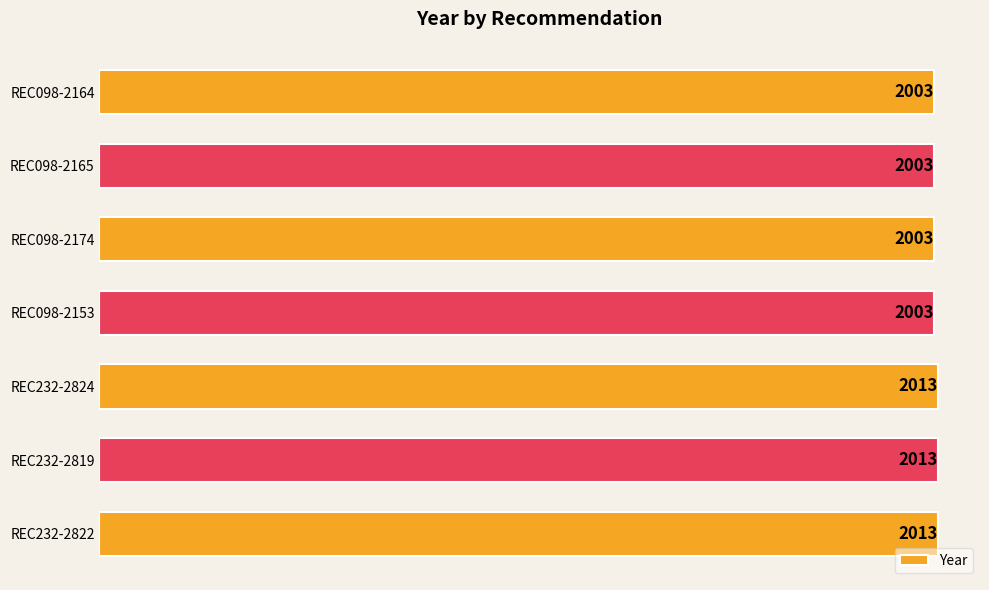

What is the smallest value displayed?

2003